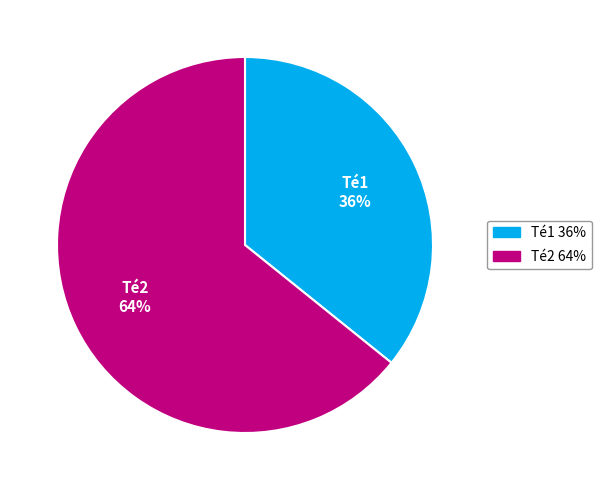

Which category accounts for the majority?

Té2